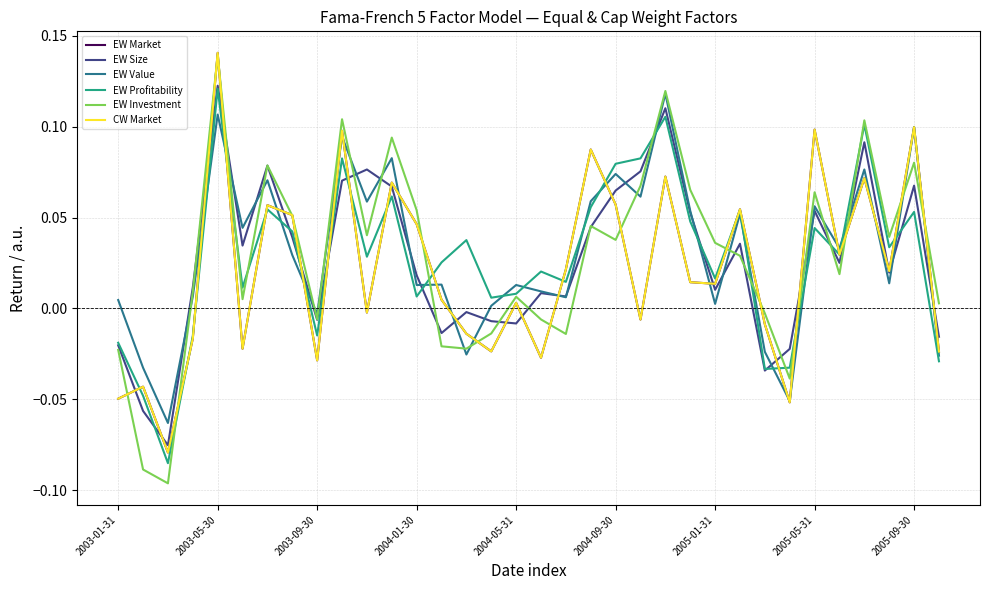

In CW Market, how many points are lower than both neighbors (excluding endpoints)?

11